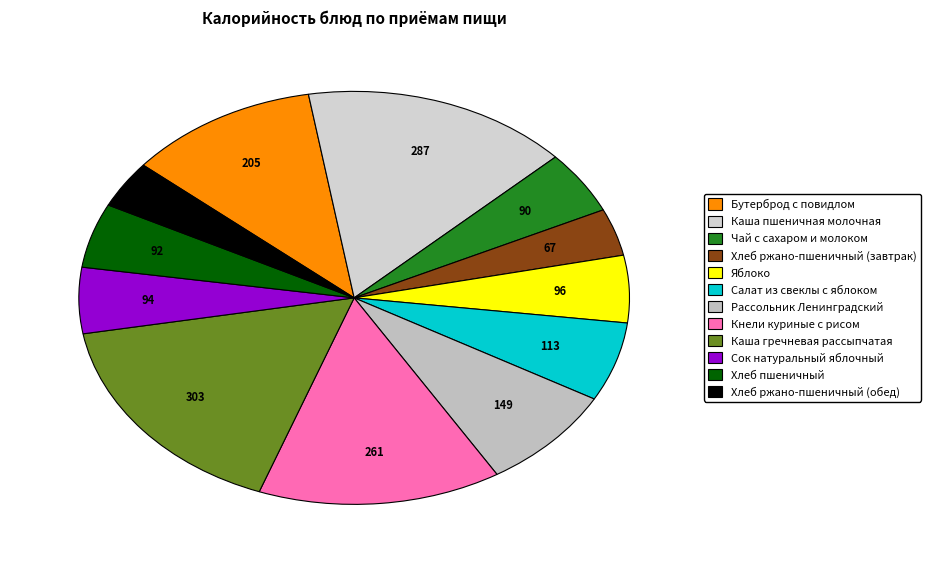

Does any single category account for the majority?

No